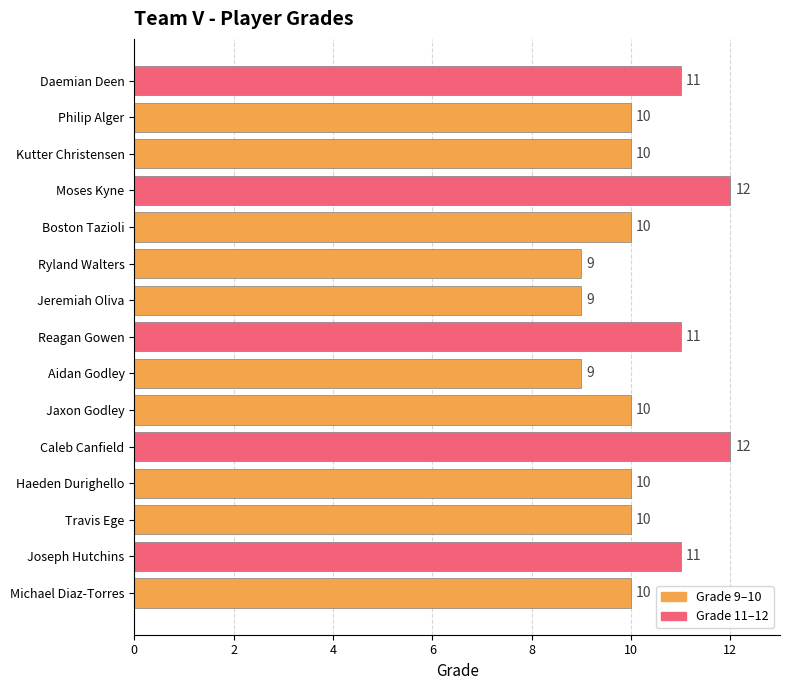

What is the ratio of the value at Haeden Durighello to the value at Jeremiah Oliva?

1.1